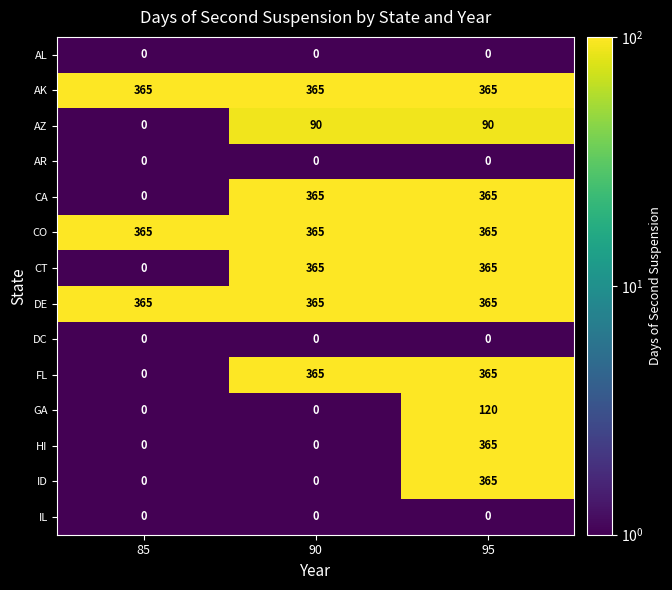

What is the difference between the second highest and minimum values in the CA series?

365